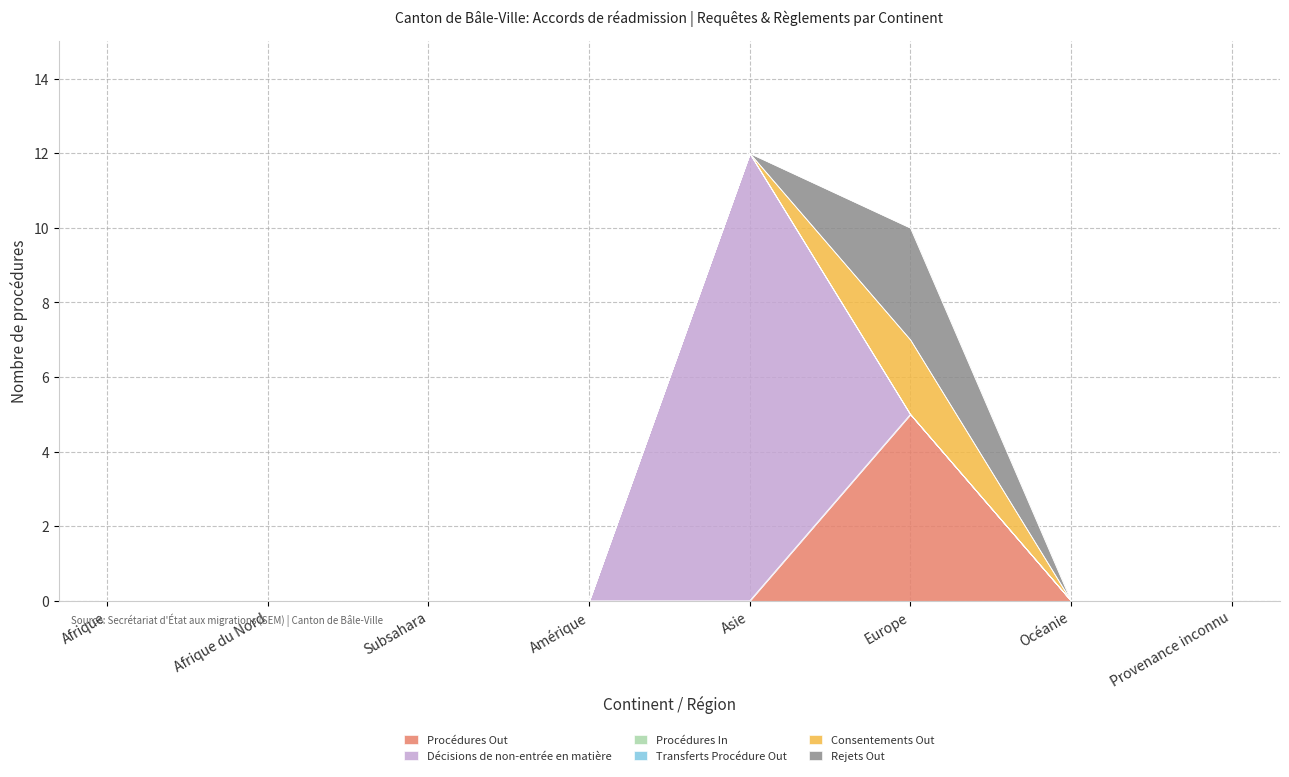

True or false: Consentements Out has a value of 0 at Afrique.

True